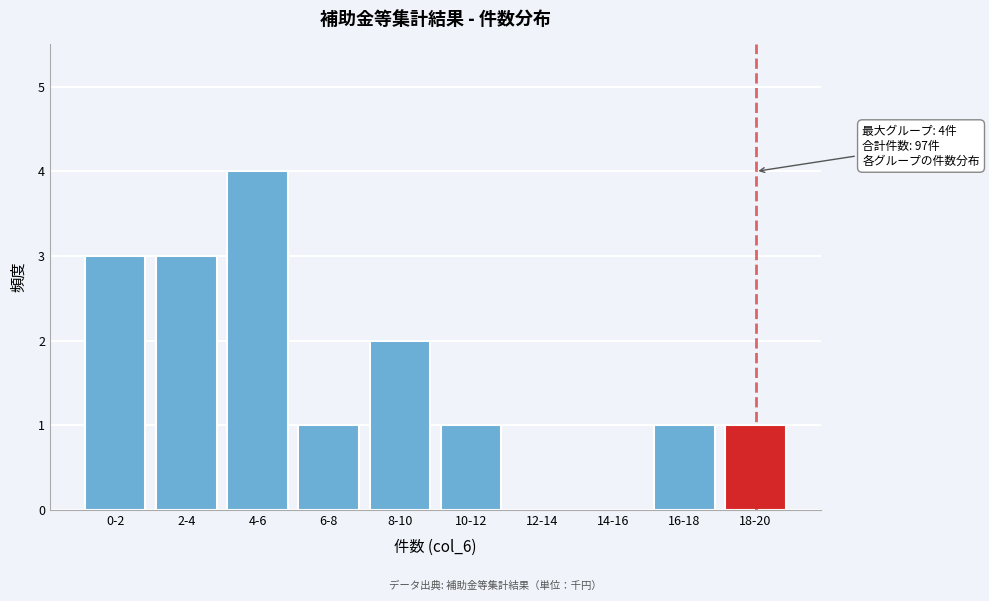

Reading left to right, what are all the values shown in this chart?

0-2=3	2-4=3	4-6=4	6-8=1	8-10=2	10-12=1	12-14=0	14-16=0	16-18=1	18-20=1